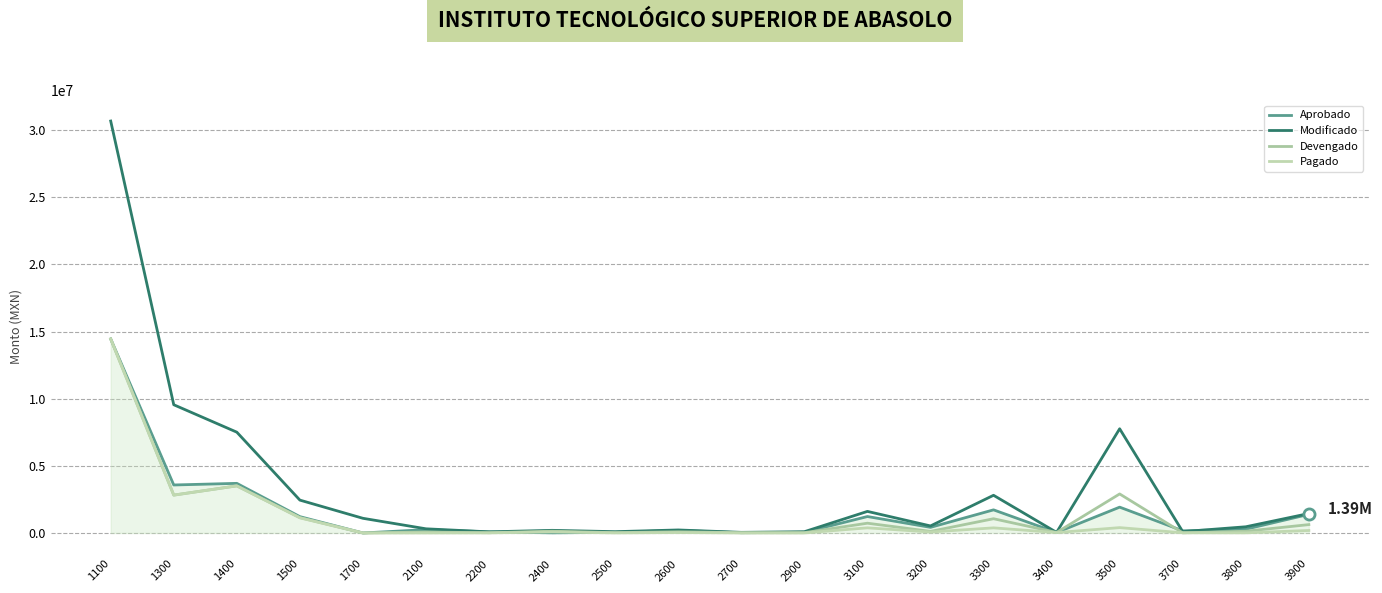

What is the difference between the highest and lowest values at 3500?

7362528.1